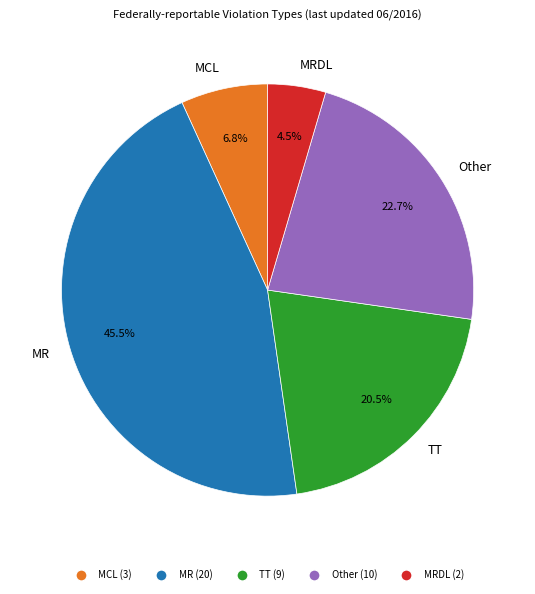

True or false: MCL accounts for 1% of the total.

False